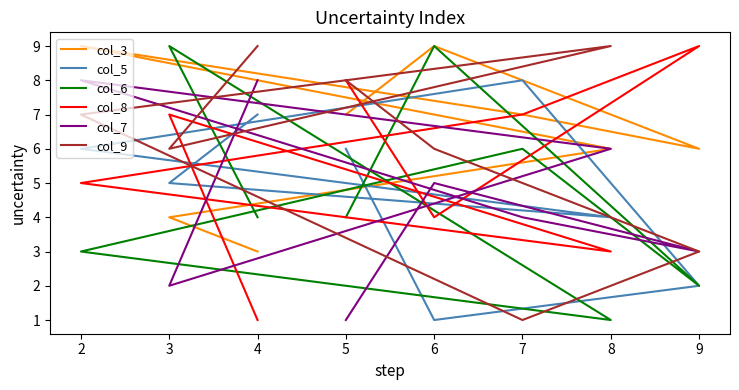

How many lines are shown in the chart?

6